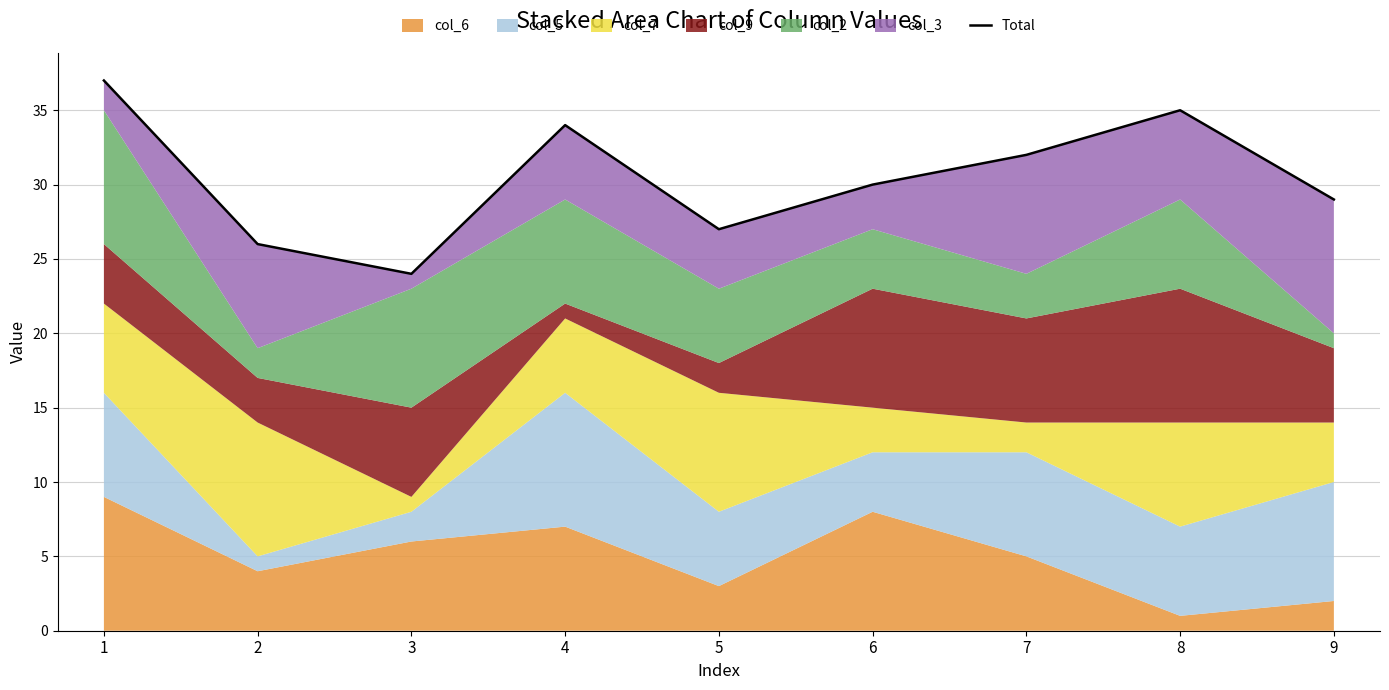

What is the value of the 8th point from the left?

35